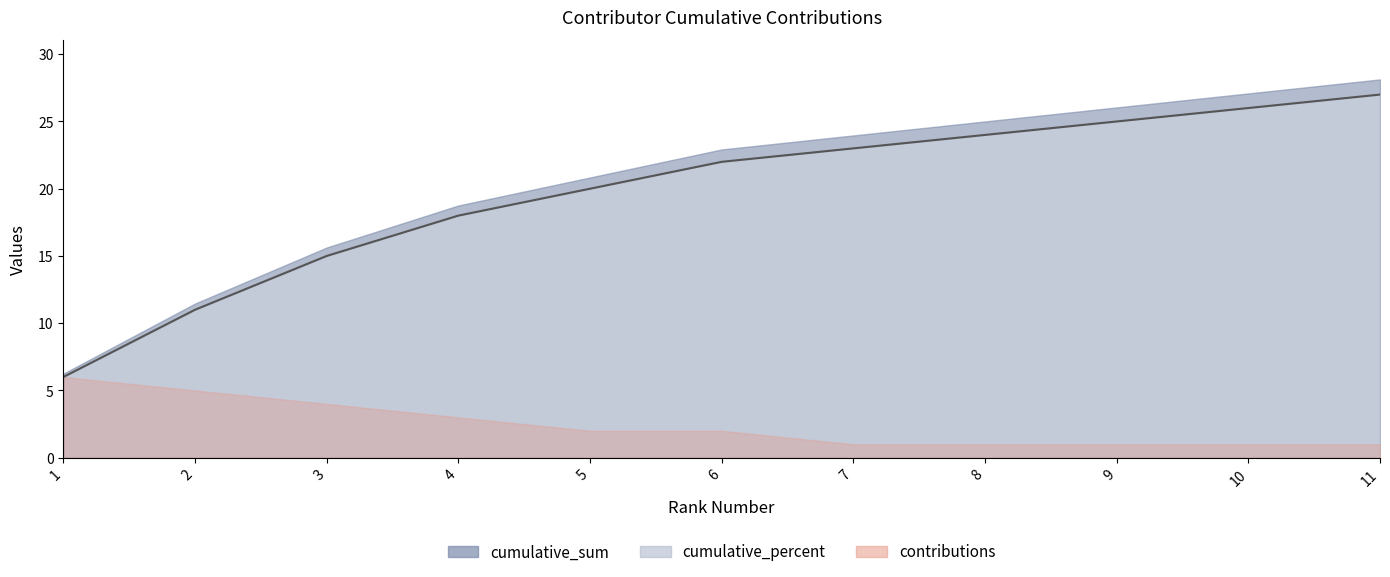

Which category has the highest value across all series?

11